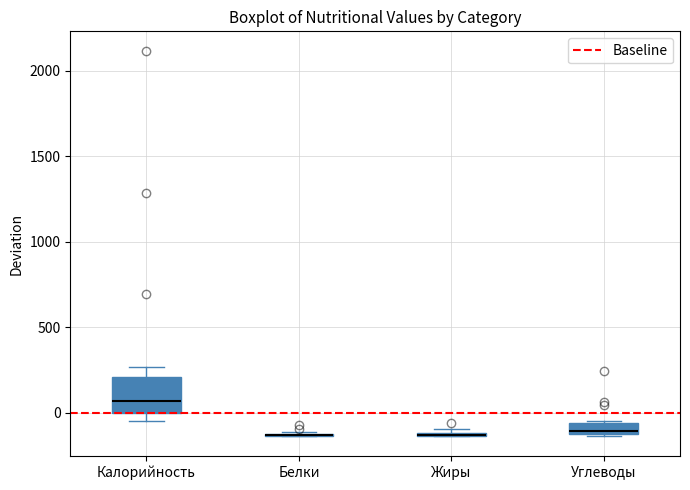

Comparing the boxes themselves (not the whiskers), which one is the tallest?

Калорийность